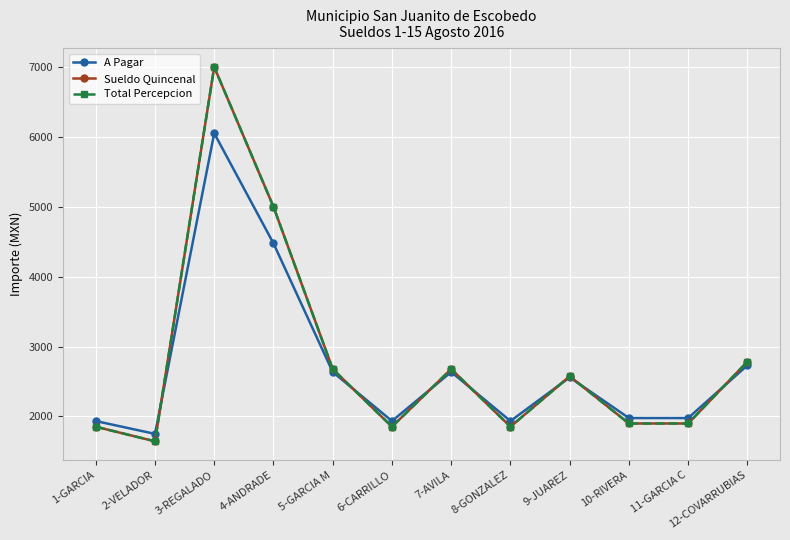

Reading left to right, transcribe all the data shown in this chart.

A Pagar: 1-GARCIA=1934.1	2-VELADOR=1750.5	3-REGALADO=6052.0	4-ANDRADE=4476.5	5-GARCIA M=2636.1	6-CARRILLO=1934.1	7-AVILA=2636.1	8-GONZALEZ=1934.1	9-JUAREZ=2559.3	10-RIVERA=1977.2	11-GARCIA C=1977.2	12-COVARRUBIAS=2731.4
Sueldo Quincenal: 1-GARCIA=1853.0	2-VELADOR=1644.0	3-REGALADO=7000.0	4-ANDRADE=5000.0	5-GARCIA M=2678.0	6-CARRILLO=1853.0	7-AVILA=2678.0	8-GONZALEZ=1853.0	9-JUAREZ=2575.0	10-RIVERA=1899.0	11-GARCIA C=1899.0	12-COVARRUBIAS=2785.0
Total Percepcion: 1-GARCIA=1853.0	2-VELADOR=1644.0	3-REGALADO=7000.0	4-ANDRADE=5000.0	5-GARCIA M=2678.0	6-CARRILLO=1853.0	7-AVILA=2678.0	8-GONZALEZ=1853.0	9-JUAREZ=2575.0	10-RIVERA=1899.0	11-GARCIA C=1899.0	12-COVARRUBIAS=2785.0